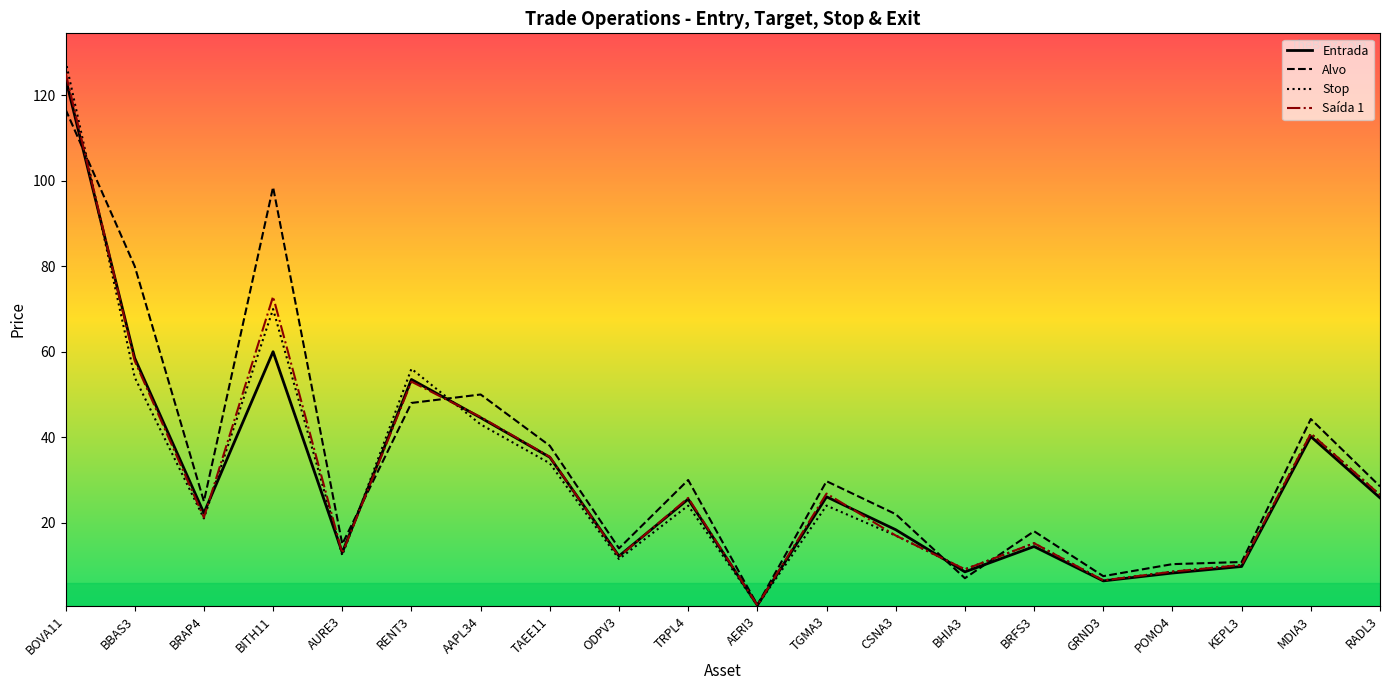

What are all the series names shown in the legend?

Entrada, Alvo, Stop, Saída 1